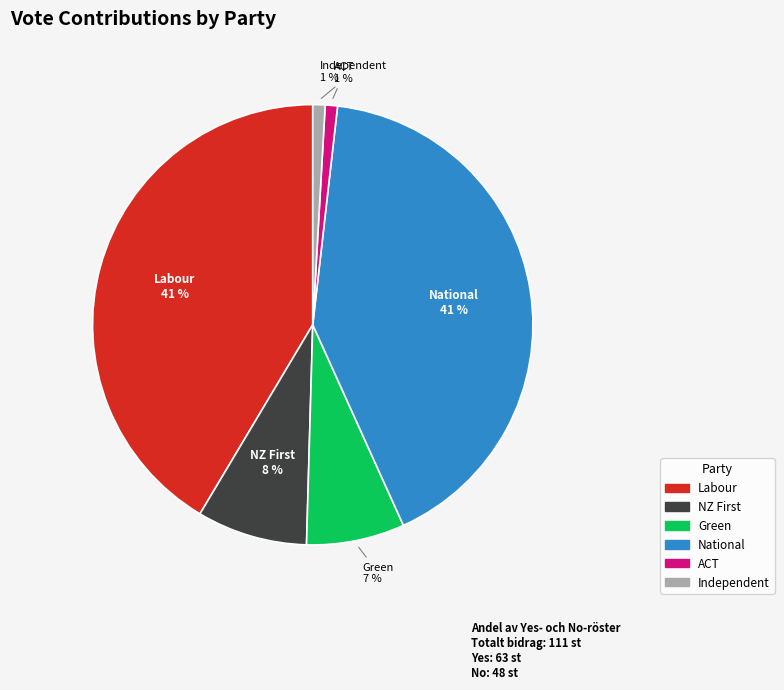

Is it true that Labour is 51% of the pie?

False